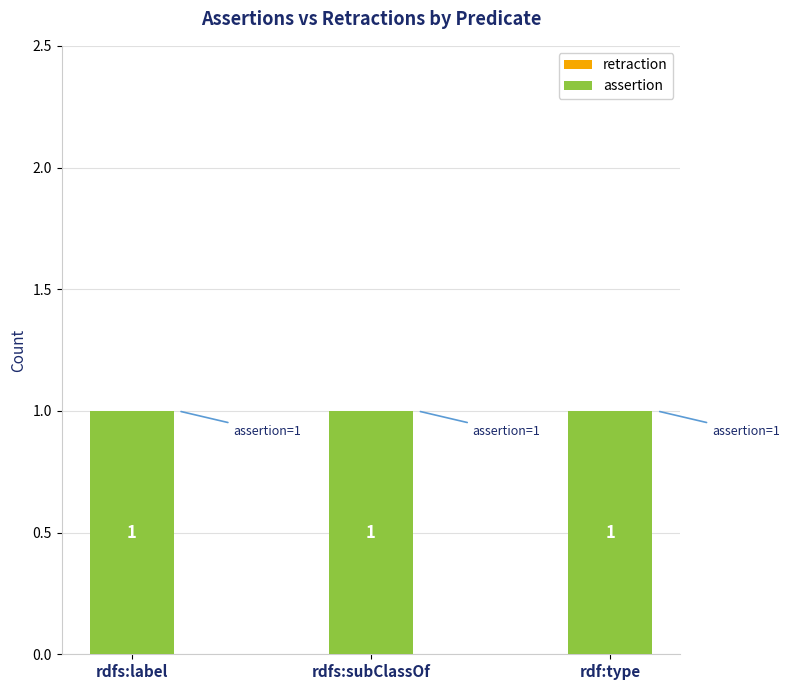

What is the spread (max minus min) of values at rdf:type?

1